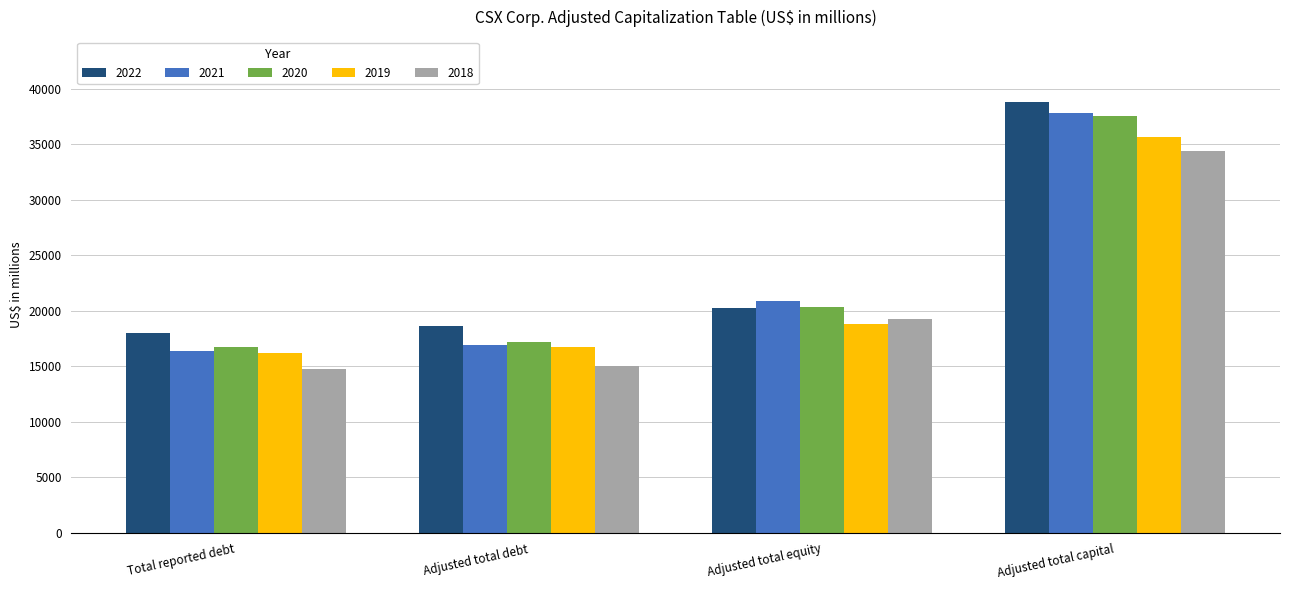

Reading left to right, what are all the values shown in this chart?

2022: Total reported debt=18047	Adjusted total debt=18604	Adjusted total equity=20227	Adjusted total capital=38831
2021: Total reported debt=16366	Adjusted total debt=16908	Adjusted total equity=20911	Adjusted total capital=37819
2020: Total reported debt=16705	Adjusted total debt=17205	Adjusted total equity=20306	Adjusted total capital=37511
2019: Total reported debt=16238	Adjusted total debt=16788	Adjusted total equity=18854	Adjusted total capital=35642
2018: Total reported debt=14757	Adjusted total debt=15060	Adjusted total equity=19296	Adjusted total capital=34356